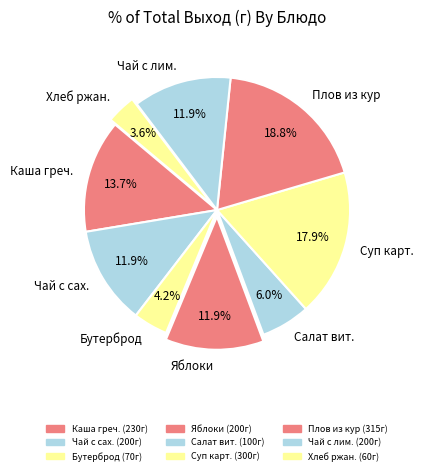

Is there any slice that represents more than half of the pie?

No